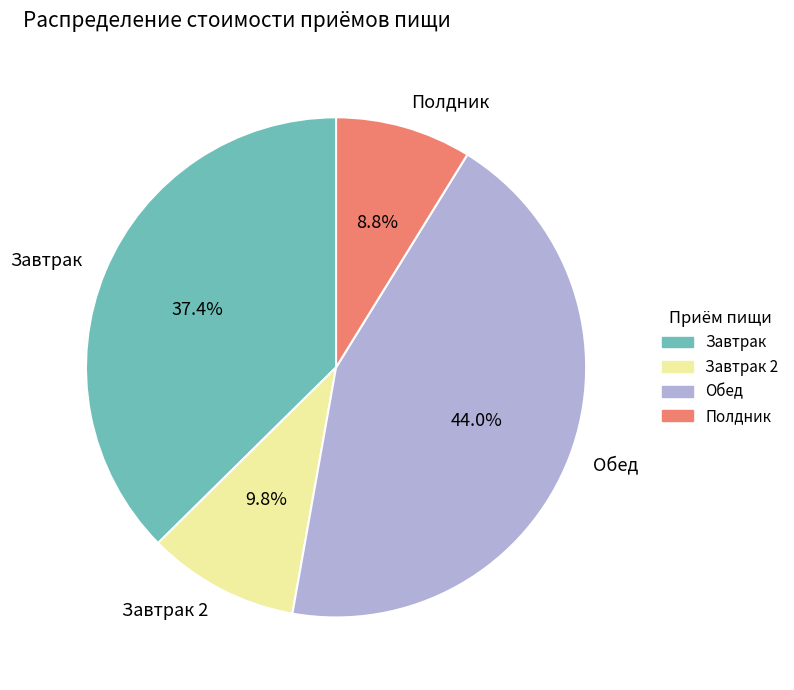

Is it true that Обед is 36% of the pie?

False